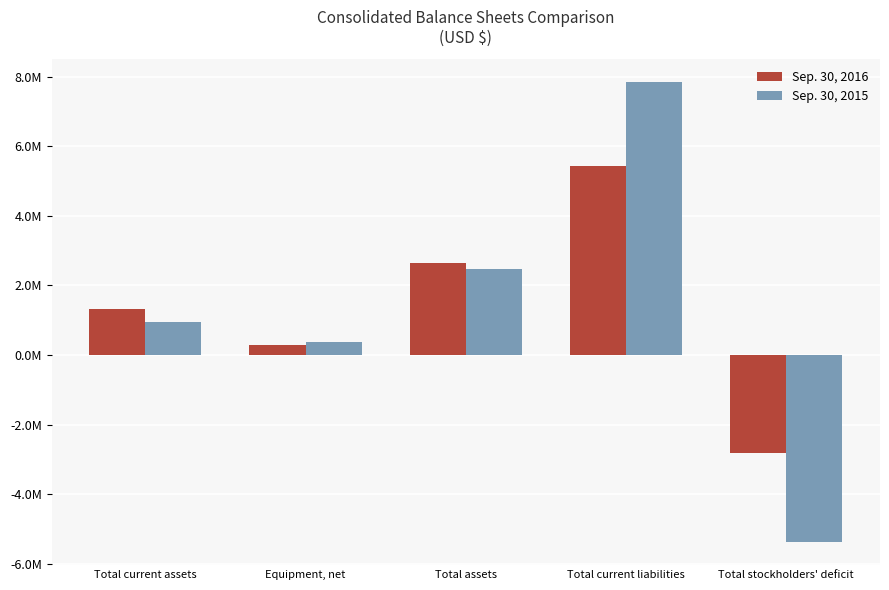

What is the value of the Sep. 30, 2015 bar at the 1st from the left?

947713